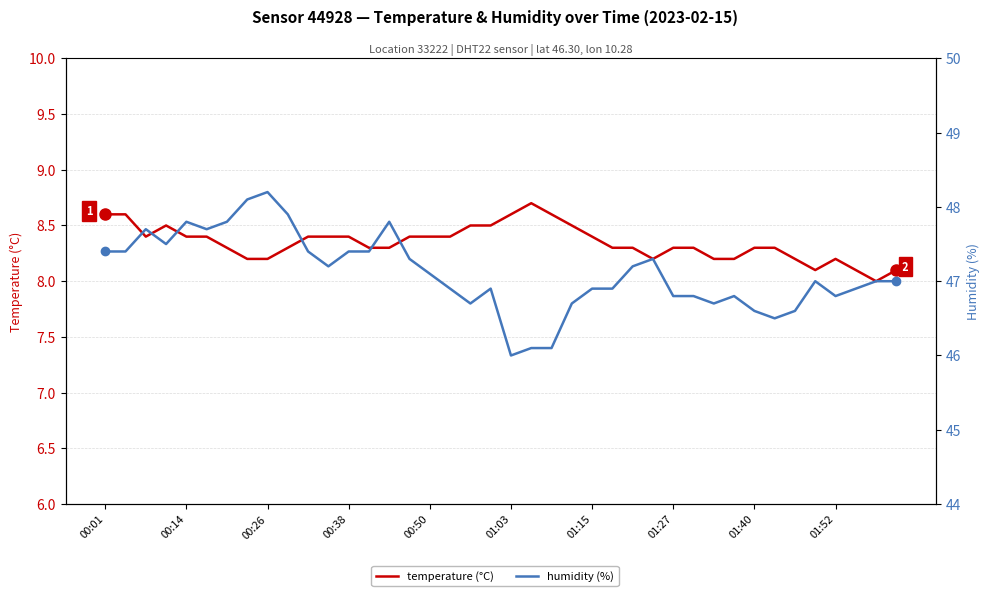

Rank the series at 01:27 from lowest to highest value.

temperature (°C), humidity (%)